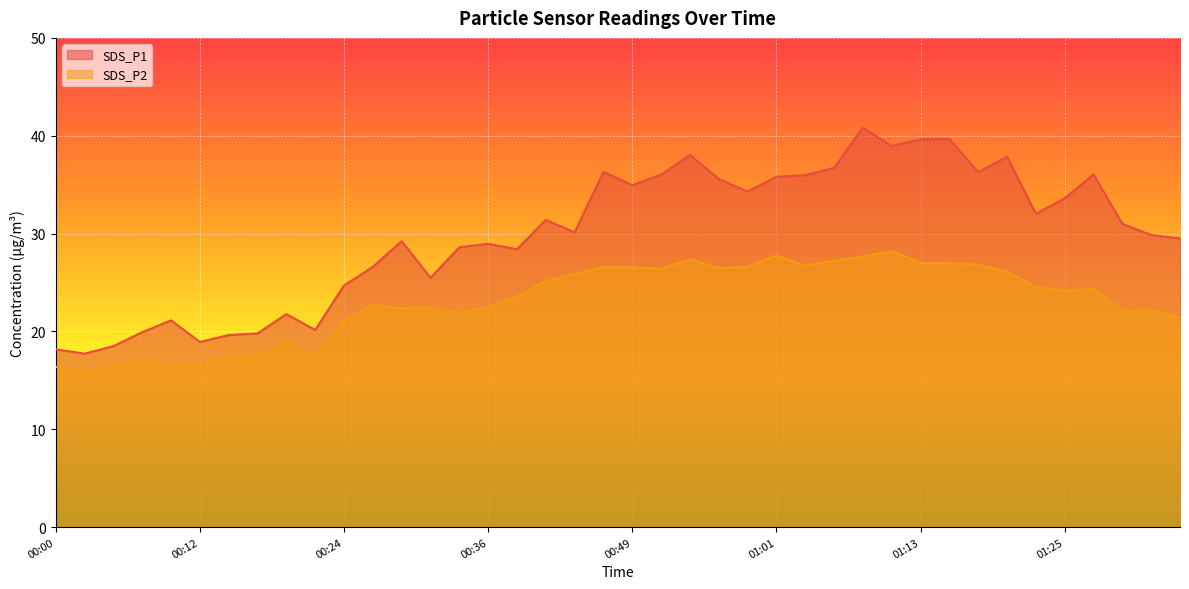

List the series in order of their overall mean, lowest first.

SDS_P2, SDS_P1